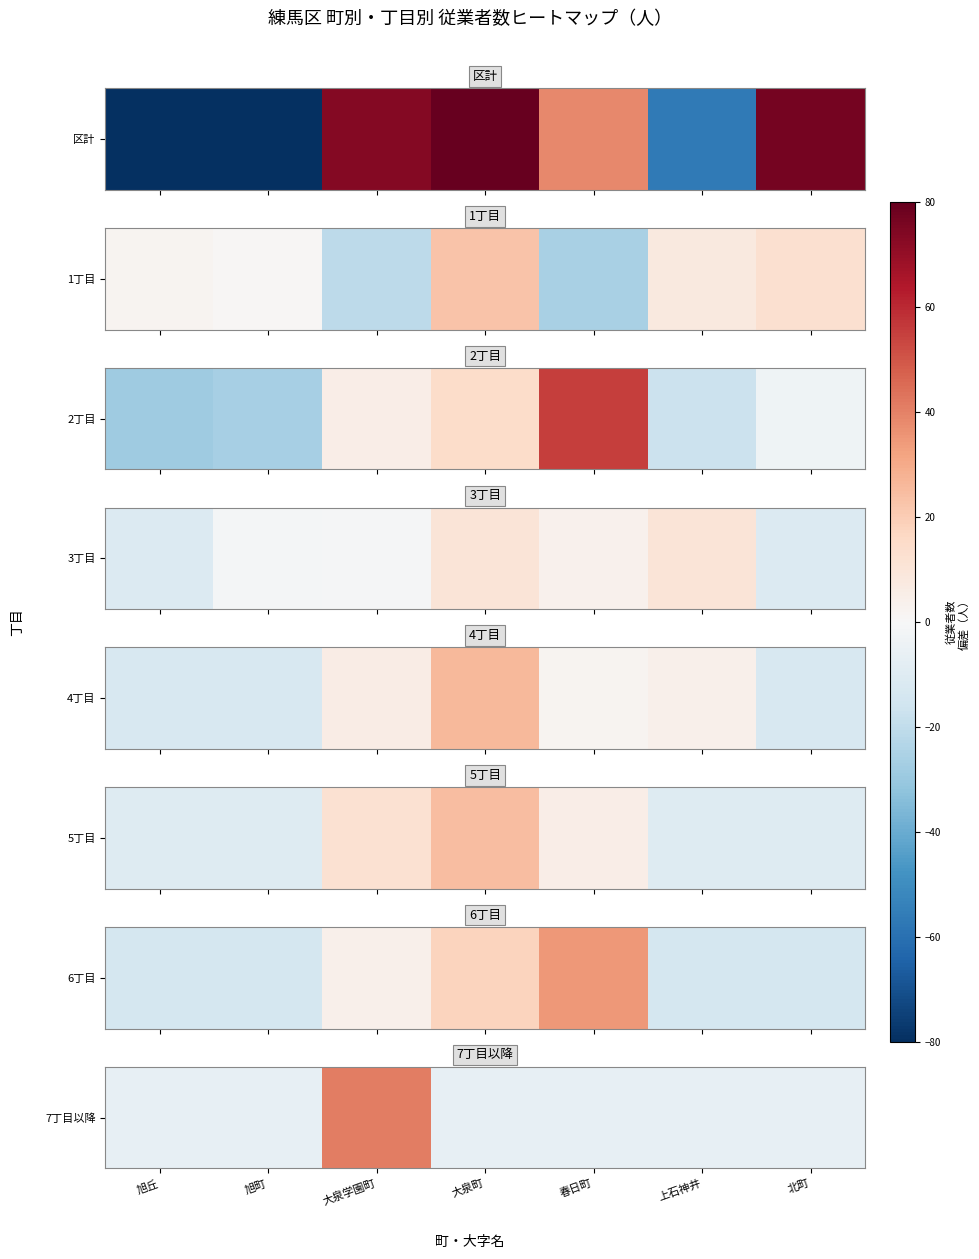

How many values exceed -6?

1